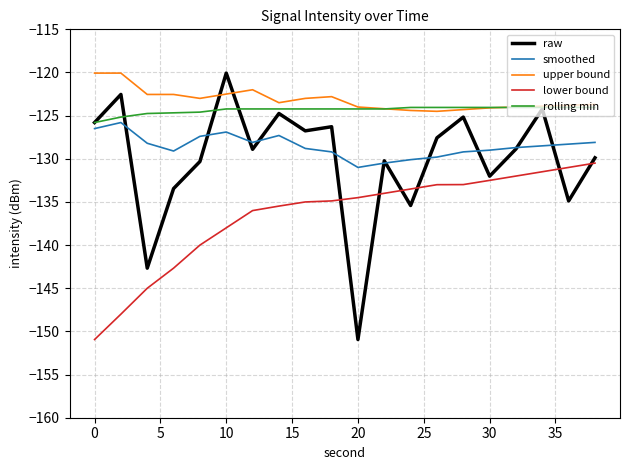

Which series has the largest range (max minus min)?

raw